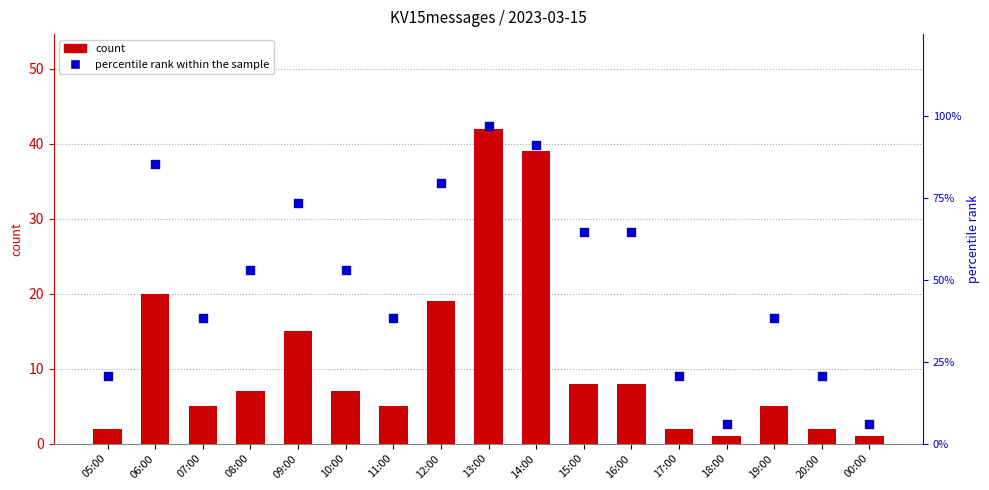

Is the value of percentile rank within the sample at 14:00 greater than the value of count at 16:00?

Yes